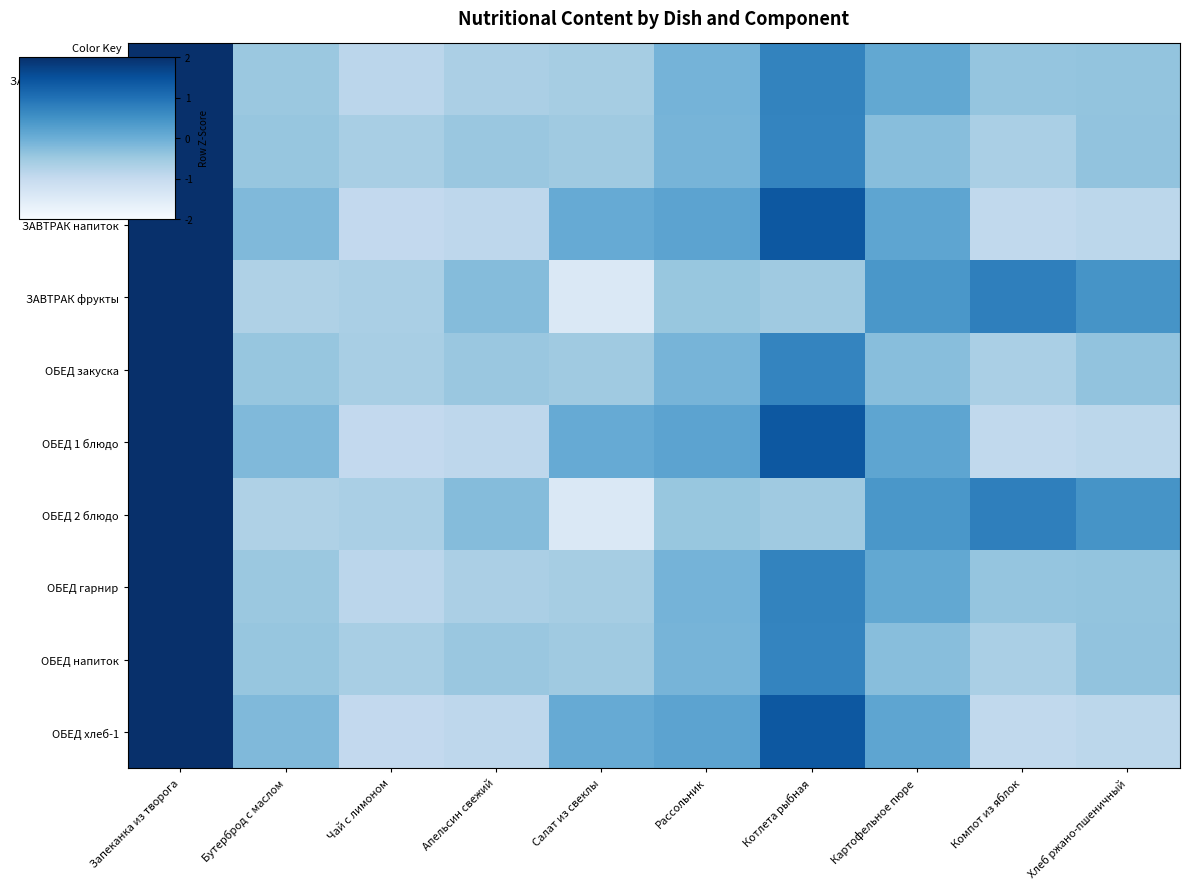

What is the total value across all series at Картофельное пюре?

0.6